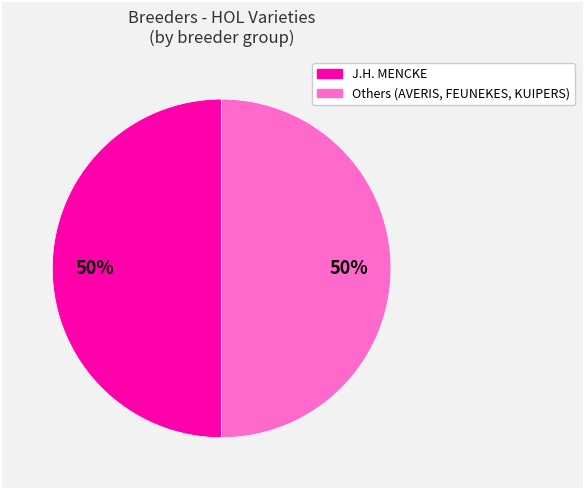

Count the number of slices in the pie.

2